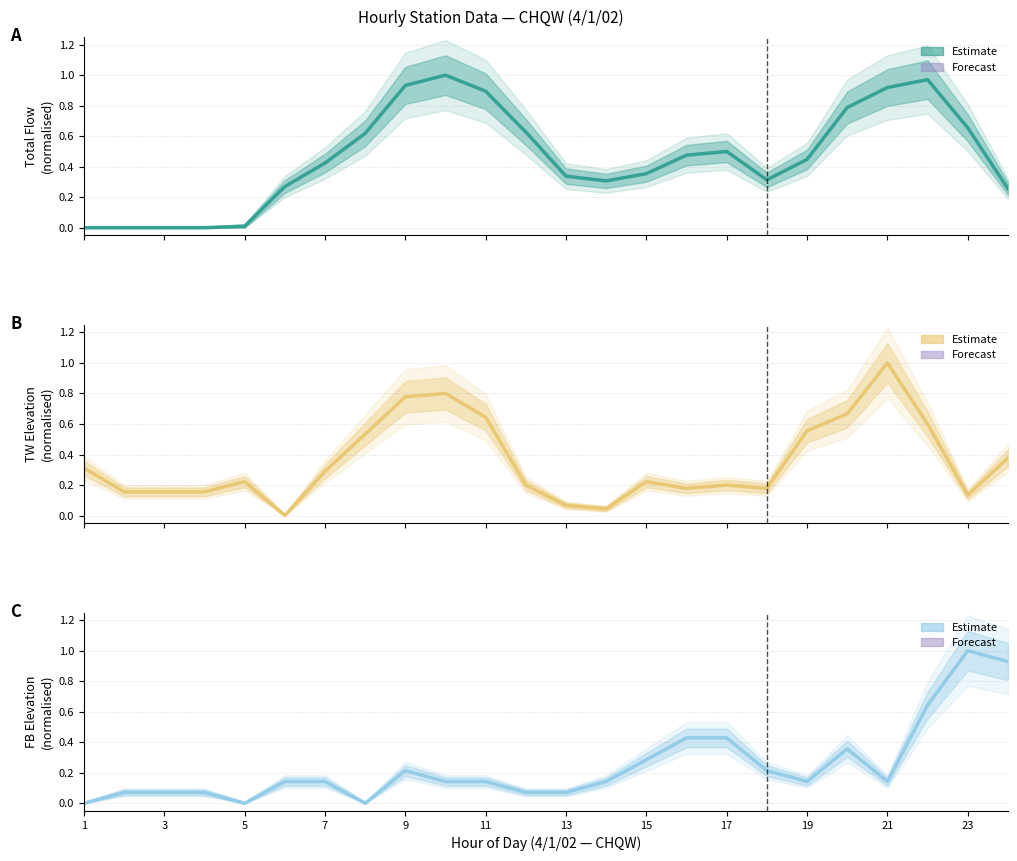

Which series has the largest total across all categories?

Total Flow (norm.)